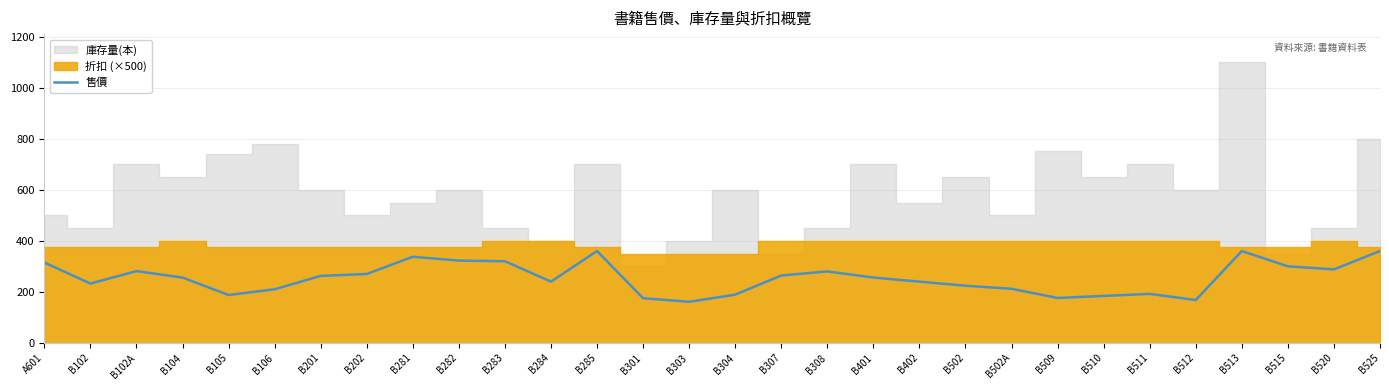

Reading left to right, what are all the values shown in this chart?

315.0	232.5	281.2	256.0	187.5	210.0	262.5	270.0	337.5	322.5	320.0	240.0	360.0	175.0	161.0	189.0	264.0	280.0	256.0	240.0	224.0	212.0	176.0	184.0	192.0	168.0	360.0	300.0	288.0	360.0